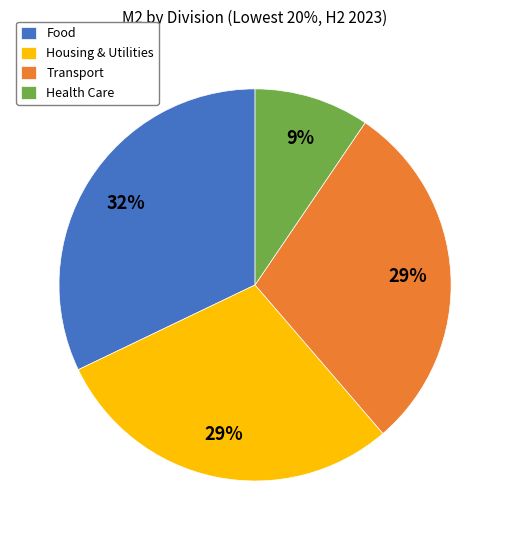

True or false: Food accounts for 32% of the total.

True